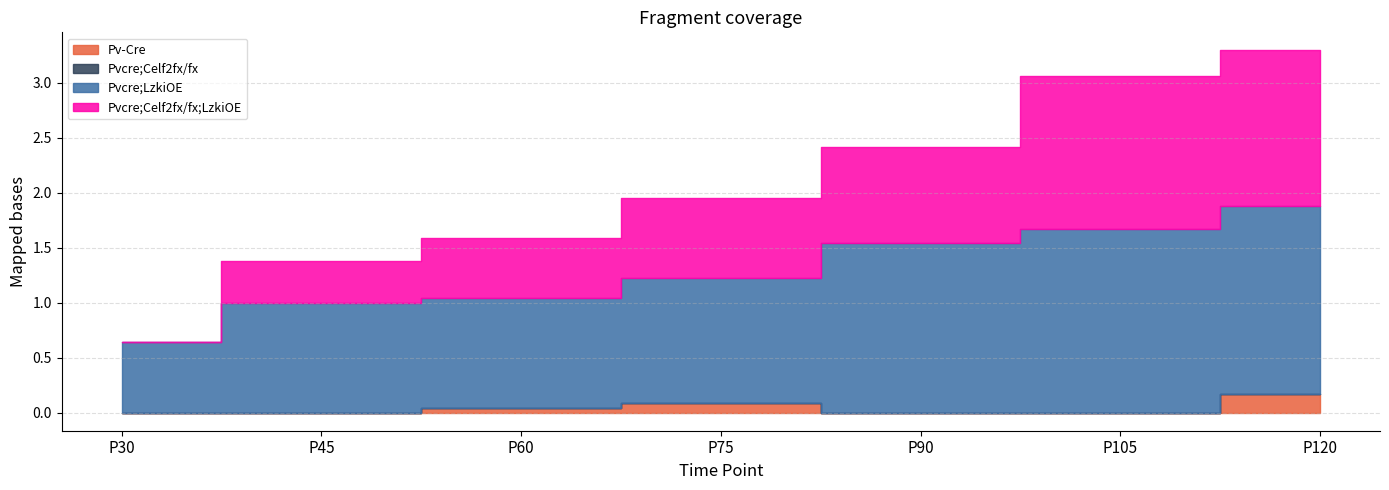

Reading left to right, list all the values displayed in this chart.

Pv-Cre: P30=0.0	P45=0.0	P60=0.0	P75=0.1	P90=0.0	P105=0.0	P120=0.2
Pvcre;Celf2fx/fx: P30=0.0	P45=0.0	P60=0.0	P75=0.0	P90=0.0	P105=0.0	P120=0.0
Pvcre;LzkiOE: P30=0.6	P45=1.0	P60=1.0	P75=1.1	P90=1.5	P105=1.7	P120=1.7
Pvcre;Celf2fx/fx;LzkiOE: P30=0.0	P45=0.4	P60=0.5	P75=0.7	P90=0.9	P105=1.4	P120=1.4